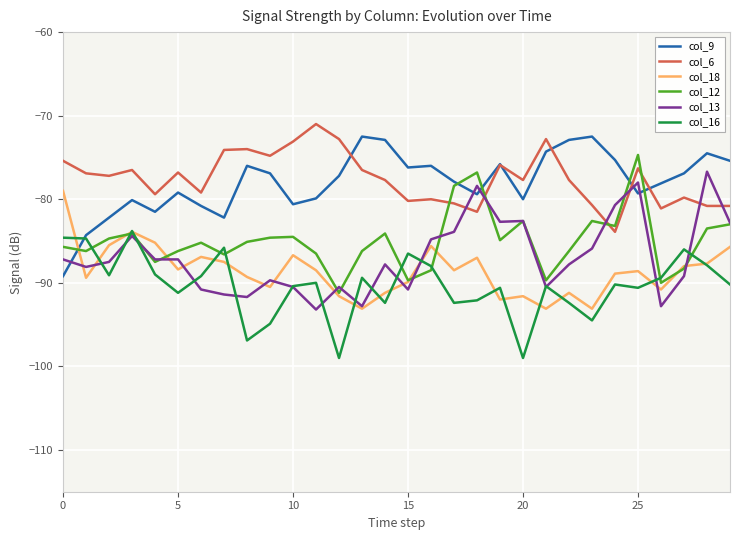

What is the greatest value displayed?

-71.0